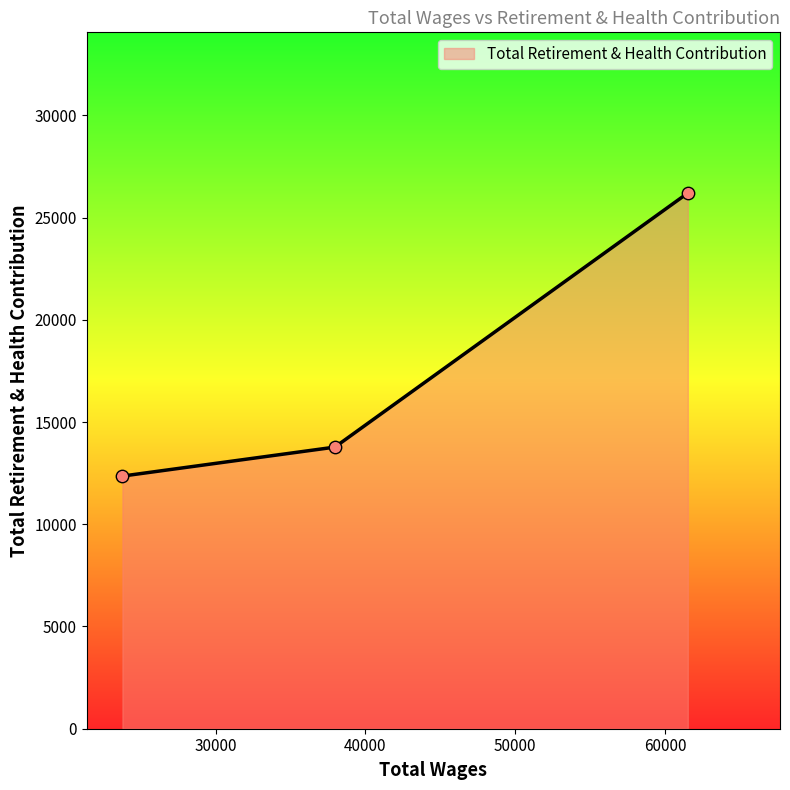

What is the smallest value displayed?

12357